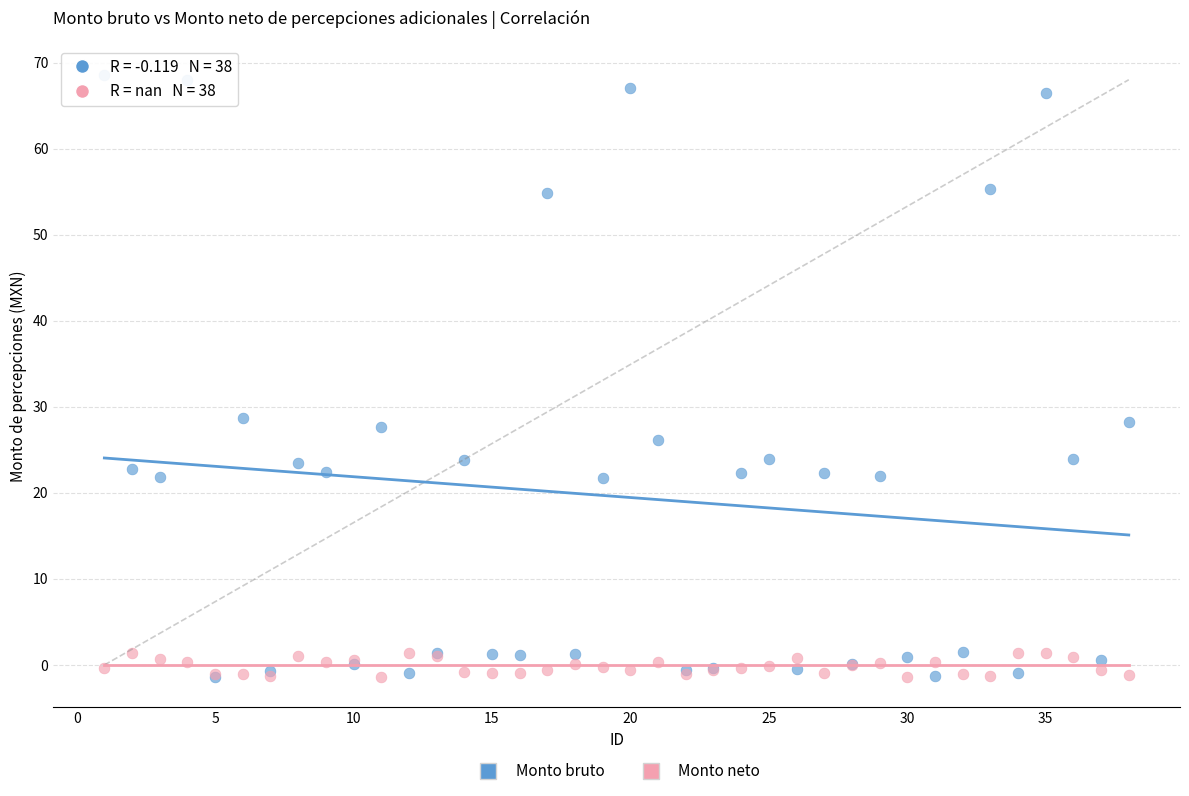

Which series has the largest Y range (max minus min)?

Monto bruto